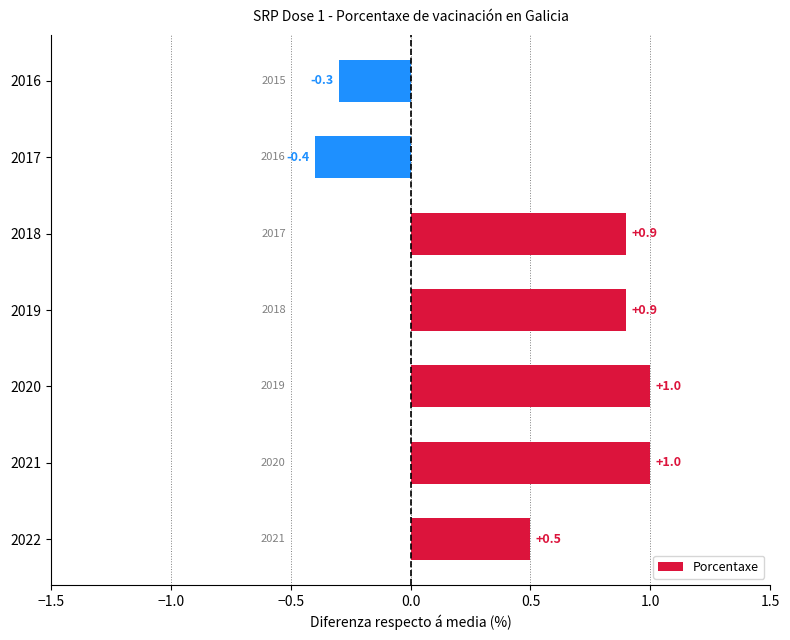

The value at 2020 is 1.0. True or false?

True